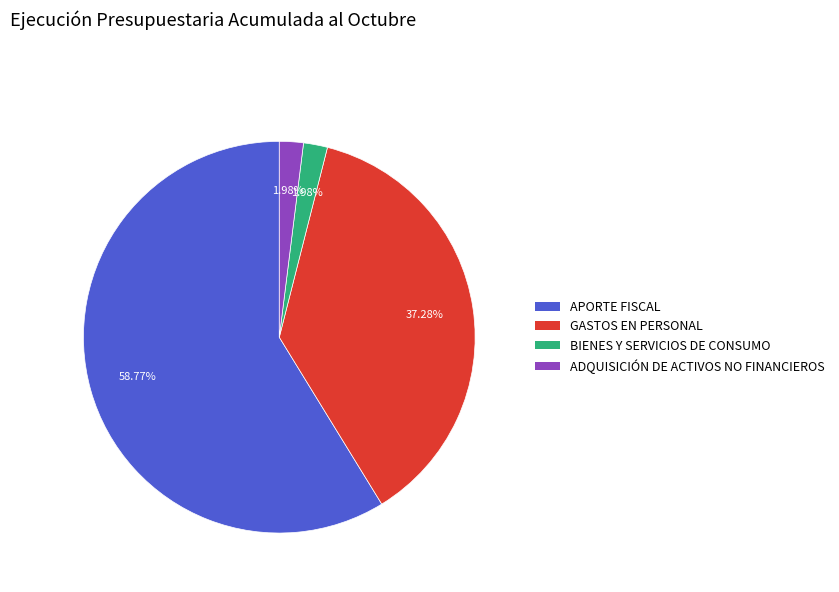

Which category has the biggest portion of the pie?

APORTE FISCAL